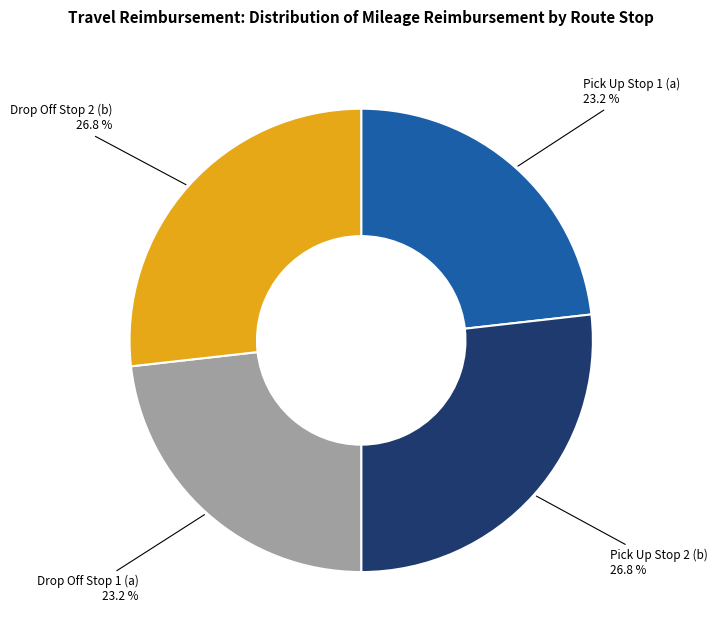

How many slices are in this pie chart?

4